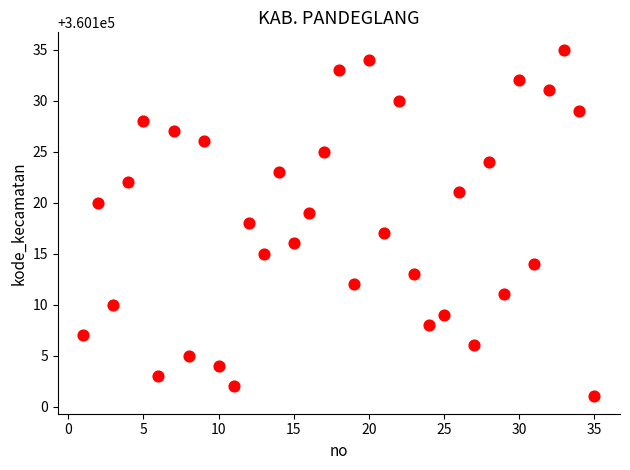

What is the range of Y values (max minus min)?

34